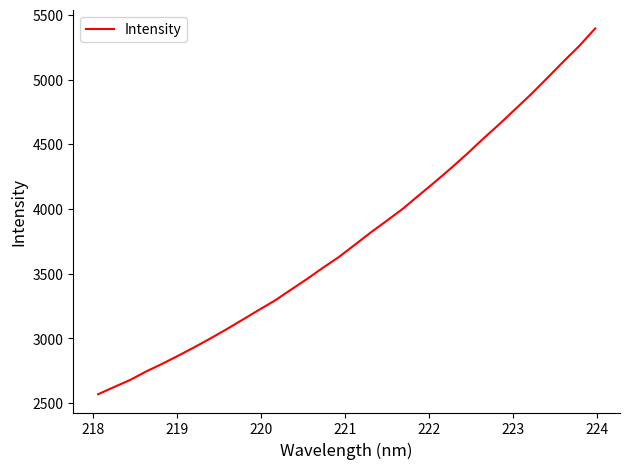

What is the maximum value shown in the chart?

5395.1